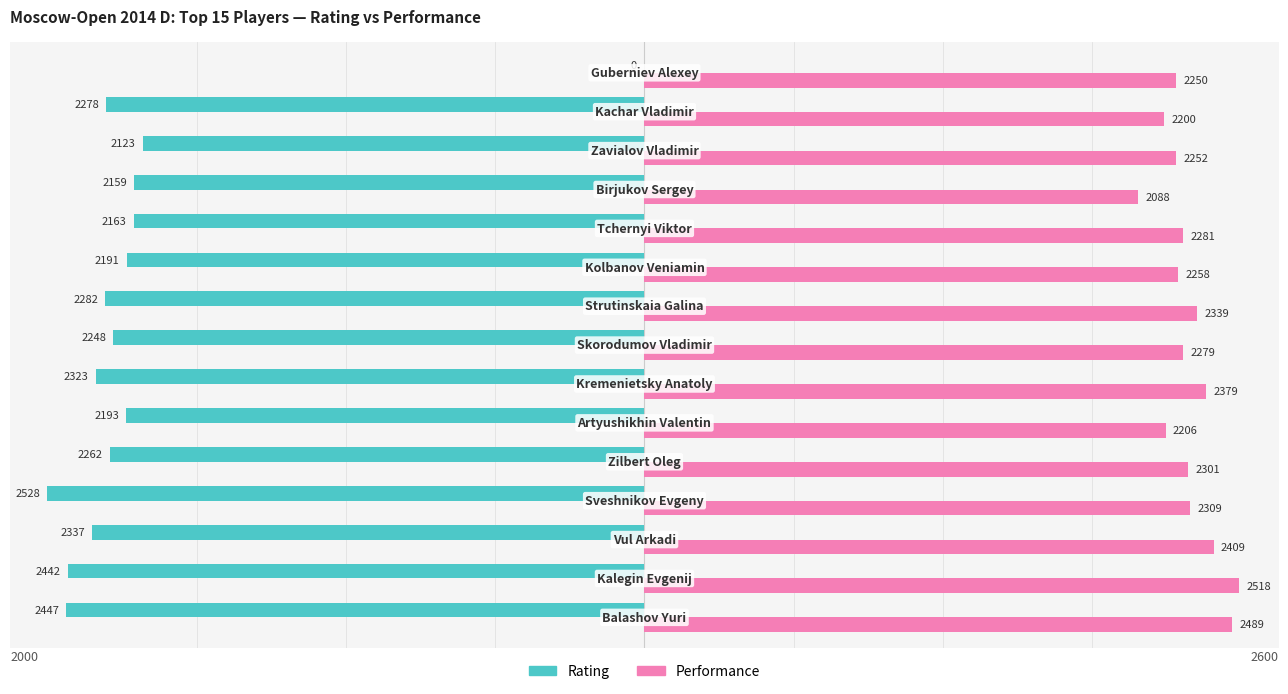

Rank the series by their average value, from lowest to highest.

Rating, Performance